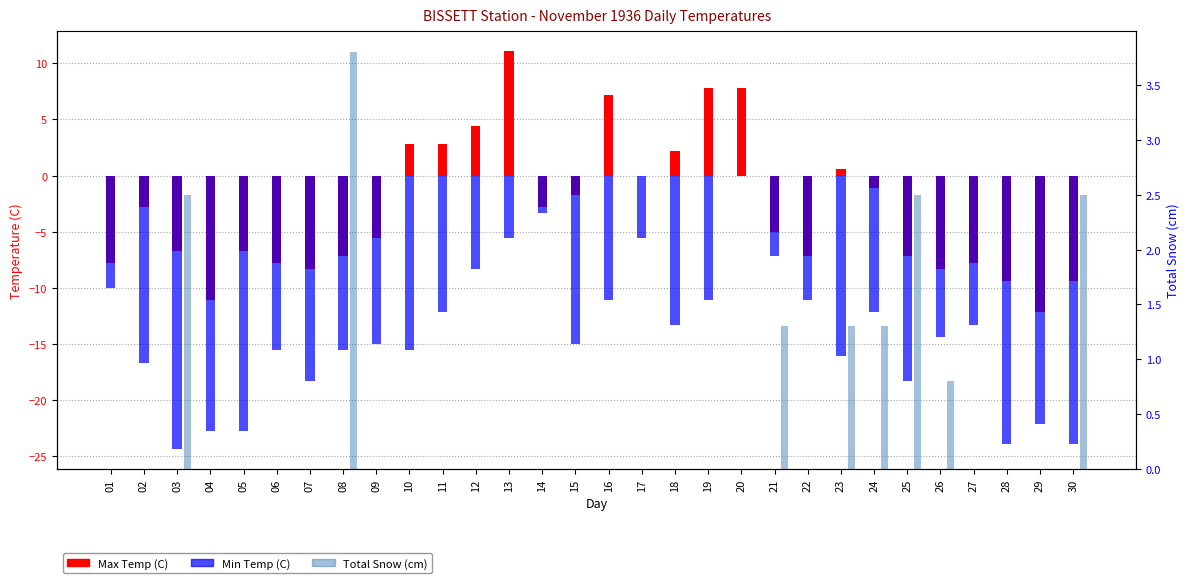

Which series has the widest spread of values?

Min Temp (C)